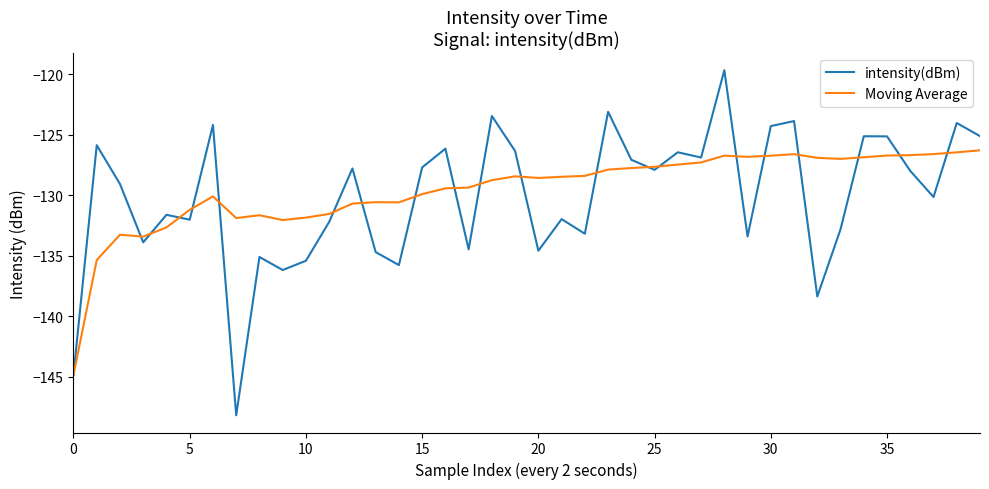

Which series has the largest range (max minus min)?

intensity(dBm)